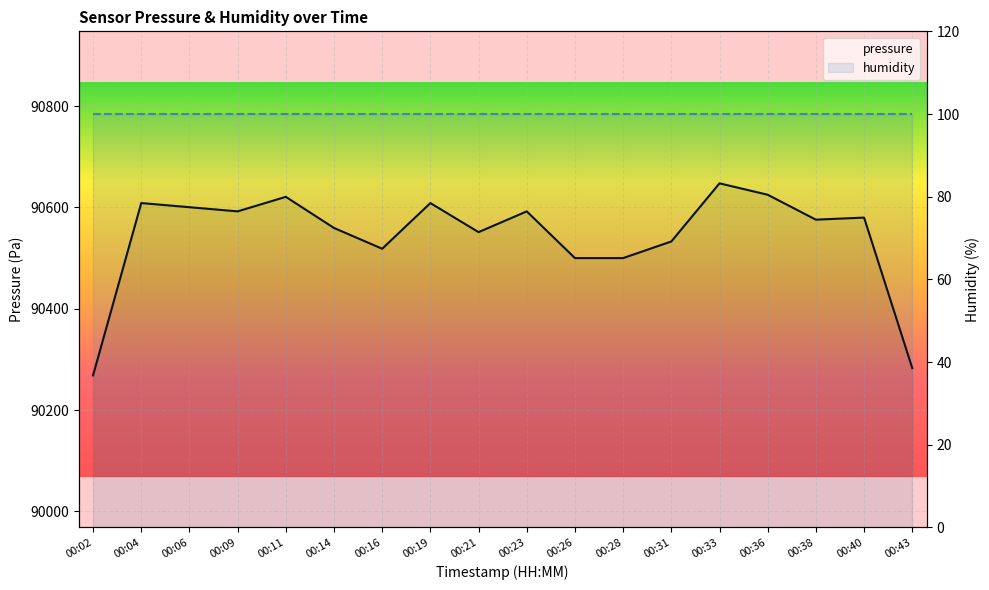

Which series has the largest total across all categories?

pressure